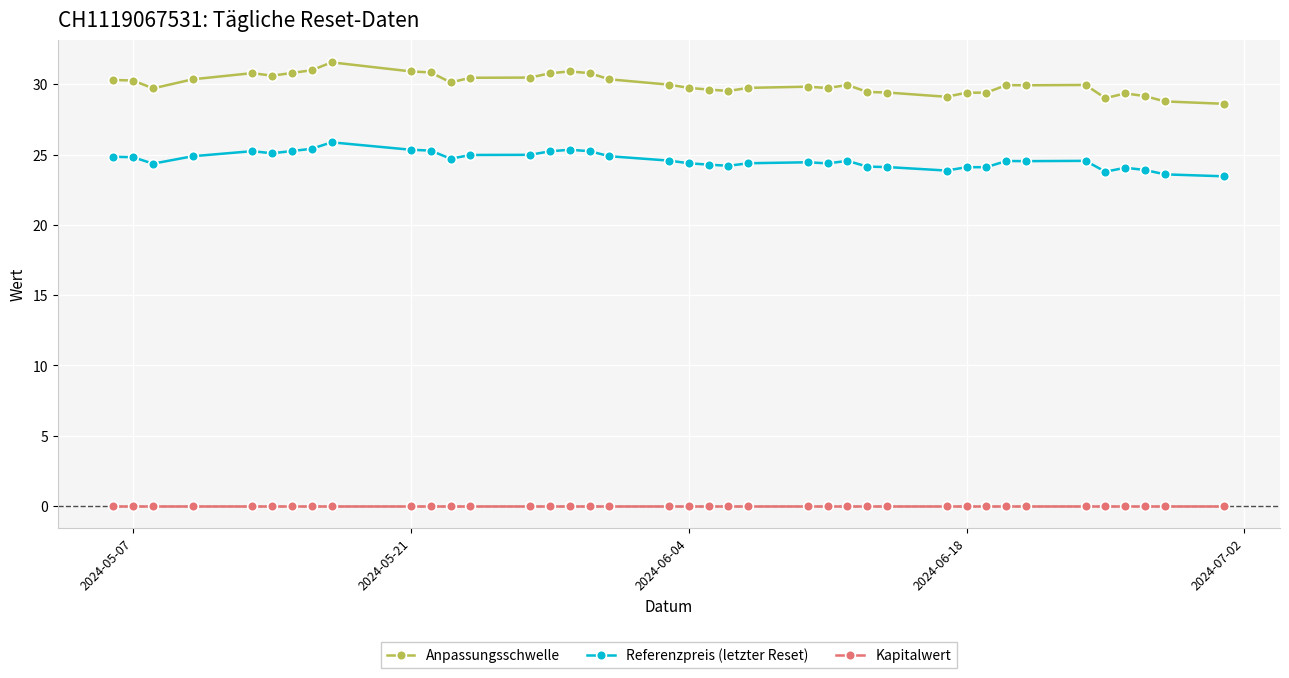

Which series has the widest spread of values?

Anpassungsschwelle